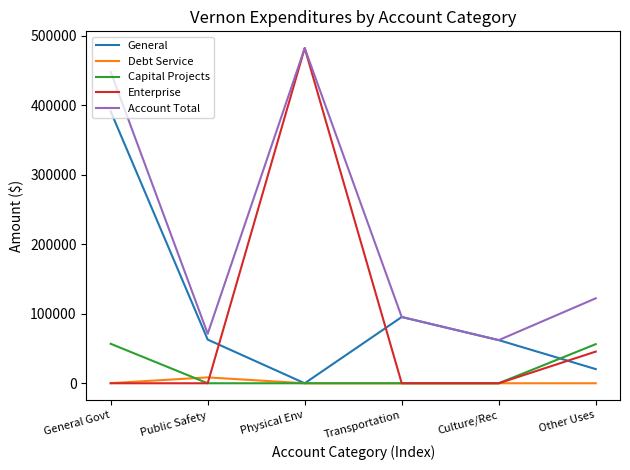

Between which two adjacent categories do Enterprise and General first intersect?

Public Safety and Physical Env